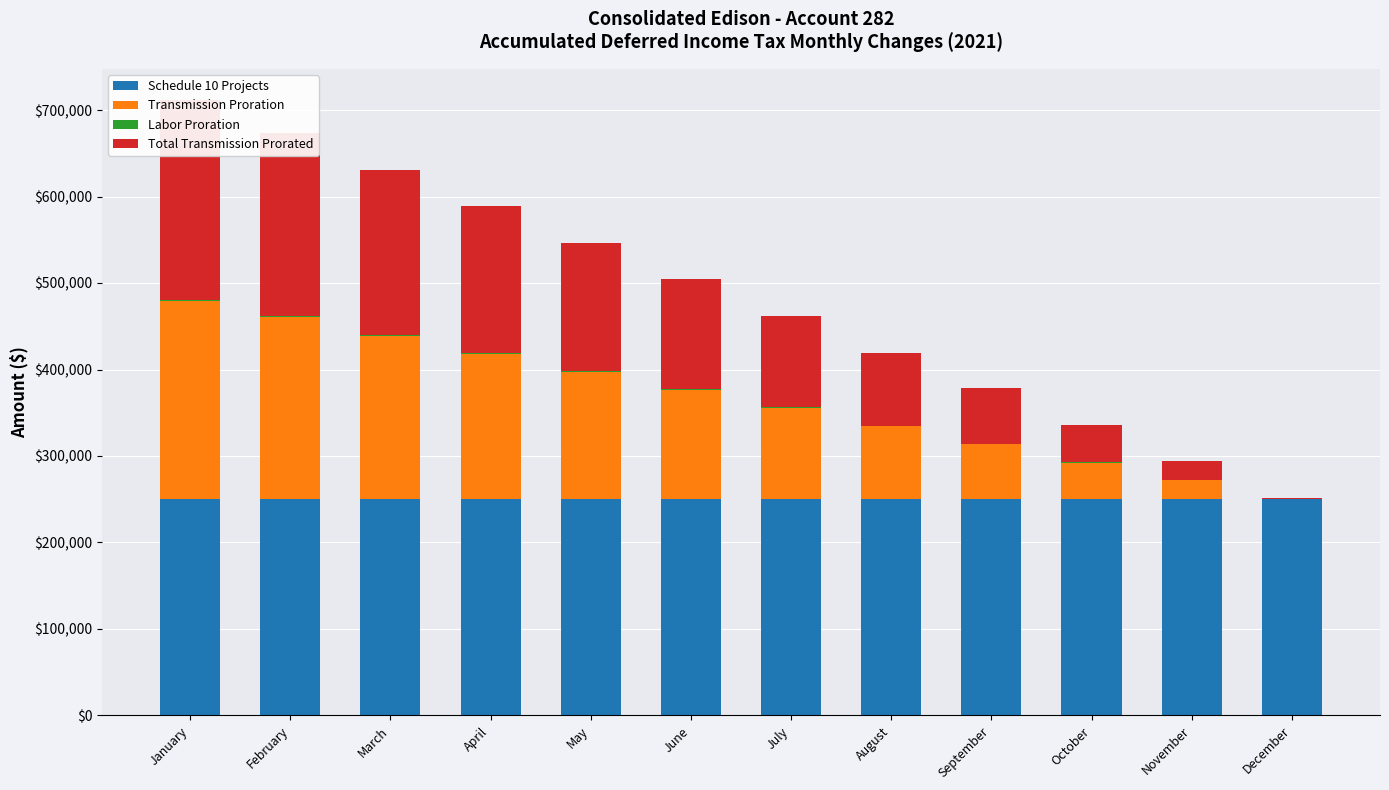

List the labels in order of Labor Proration value, smallest first.

December, November, October, September, August, July, June, May, April, March, February, January